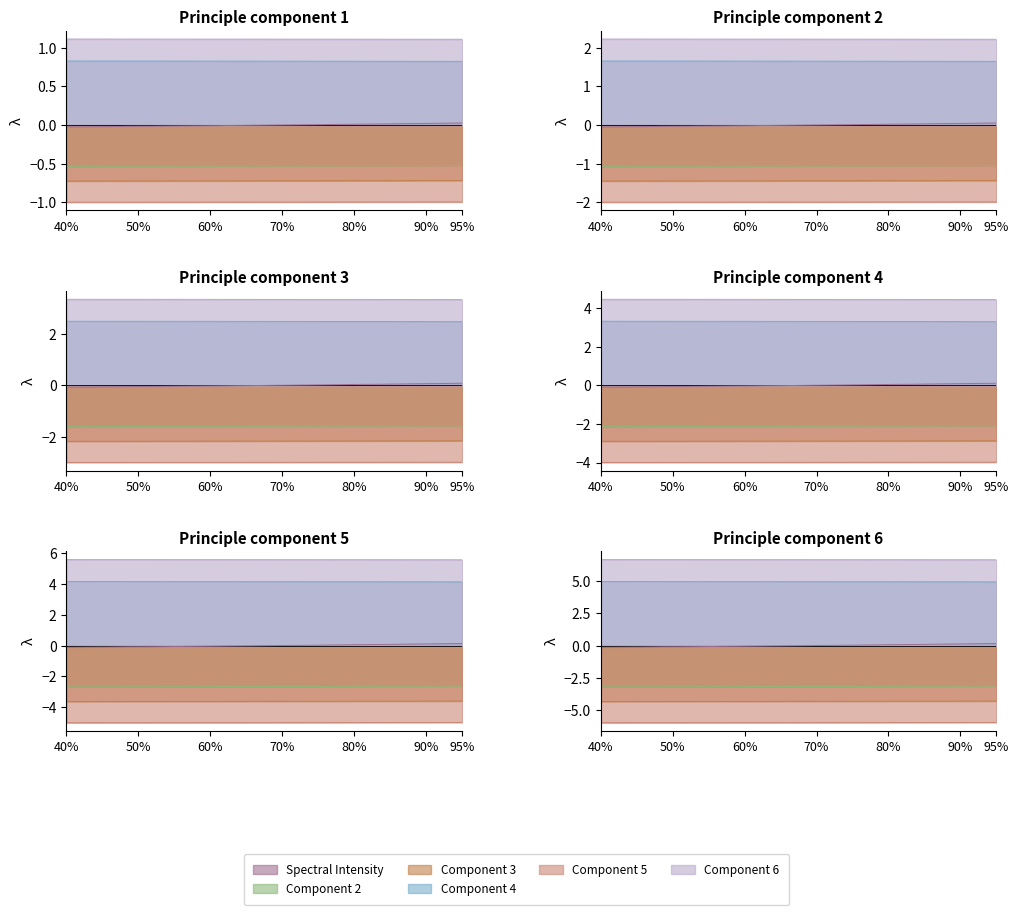

Which has a higher value, 220.7354 or 218.8244?

220.7354